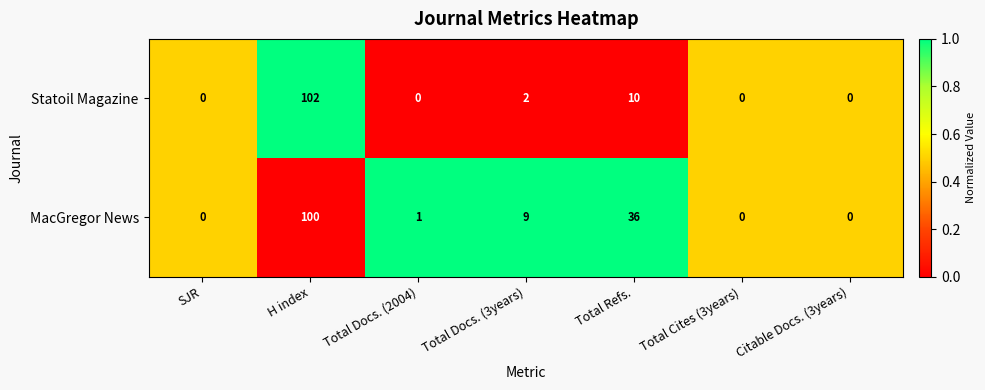

How many distinct data groups are displayed?

2